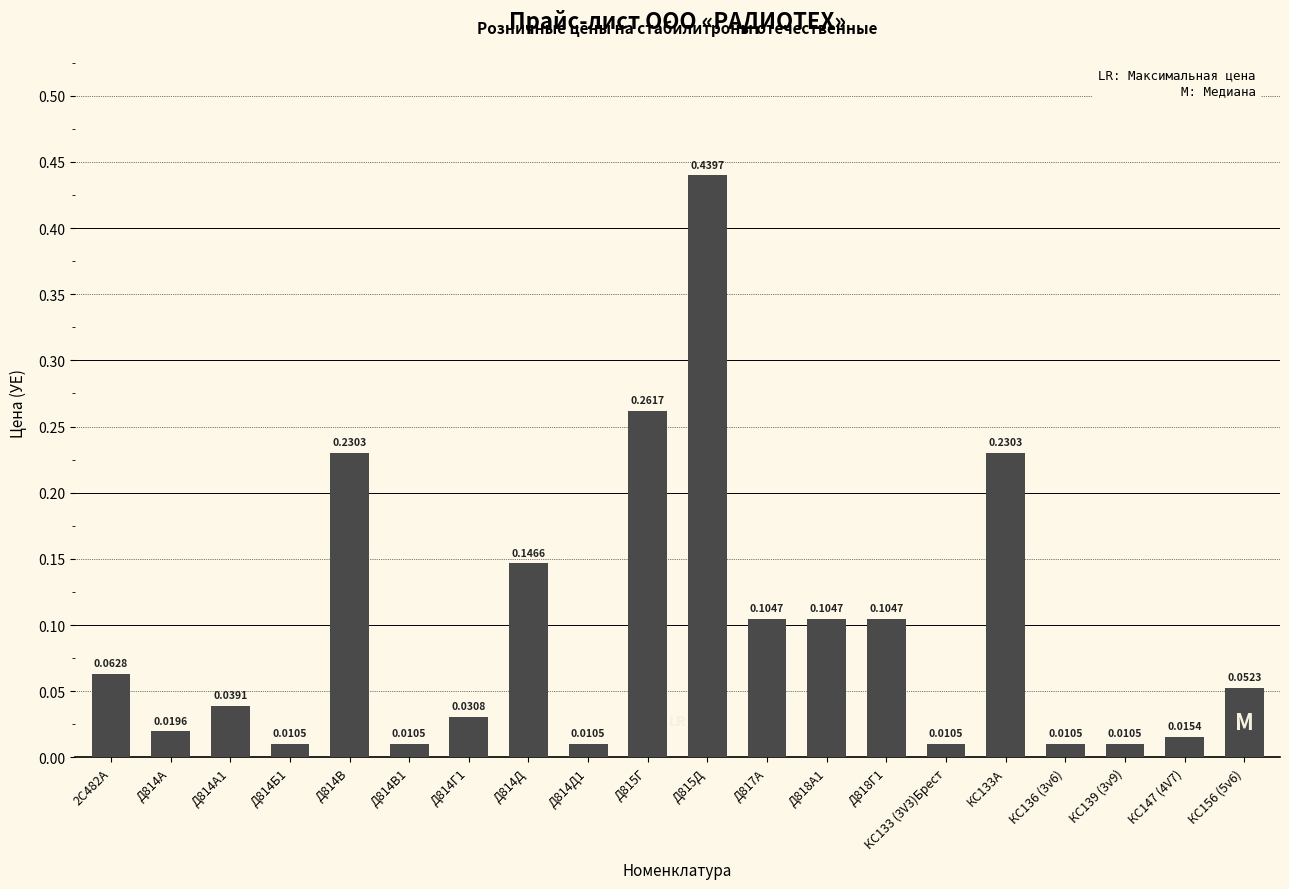

Between Д817А and КС147 (4V7), which is larger?

Д817А